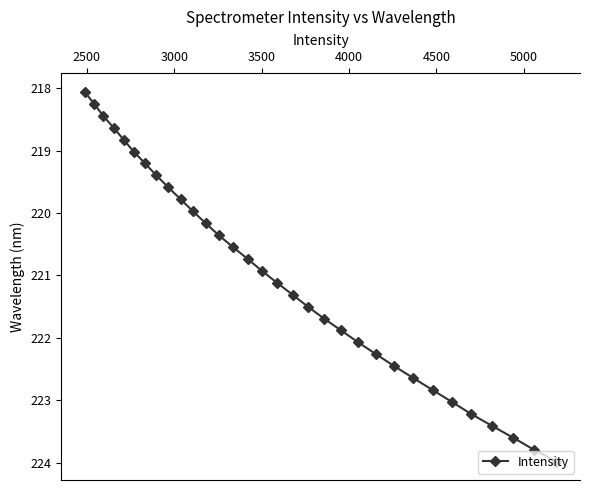

True or false: the data has more than 2 interior local peaks.

False